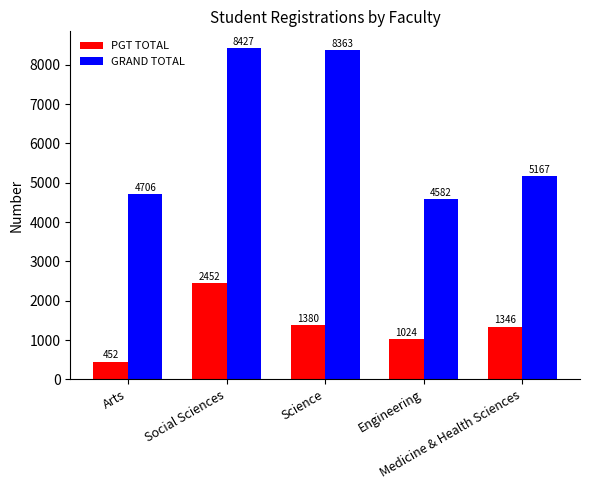

How many data points does each series have?

5